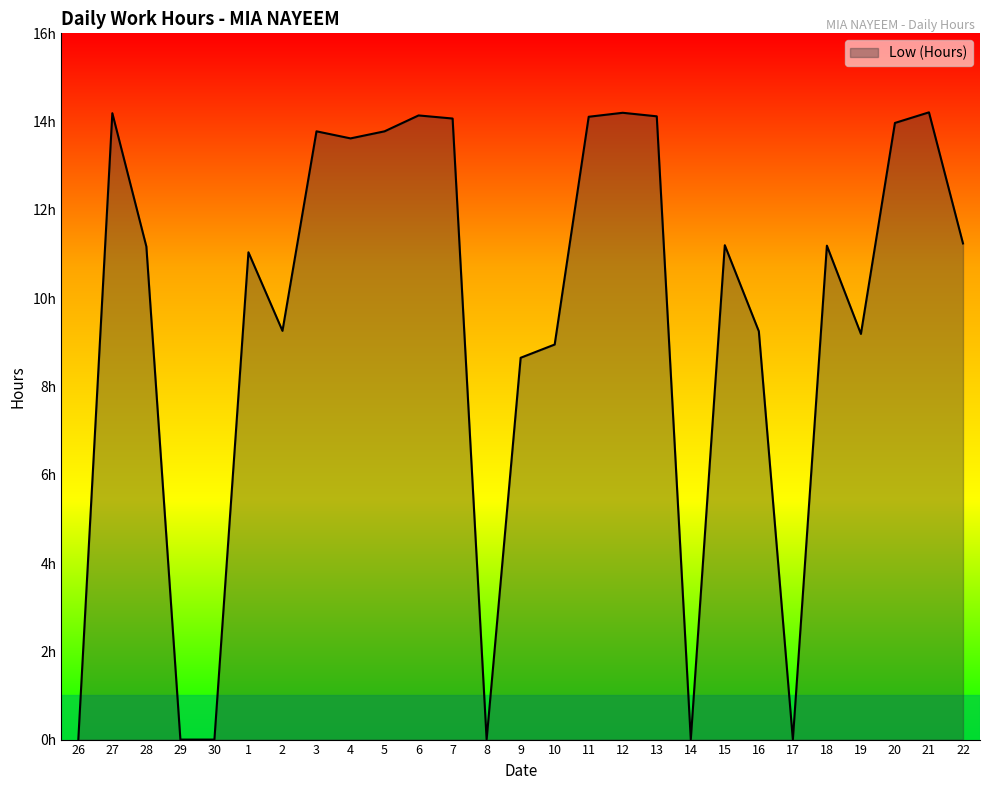

What is the sum of the values at 1 and 28?

22.2